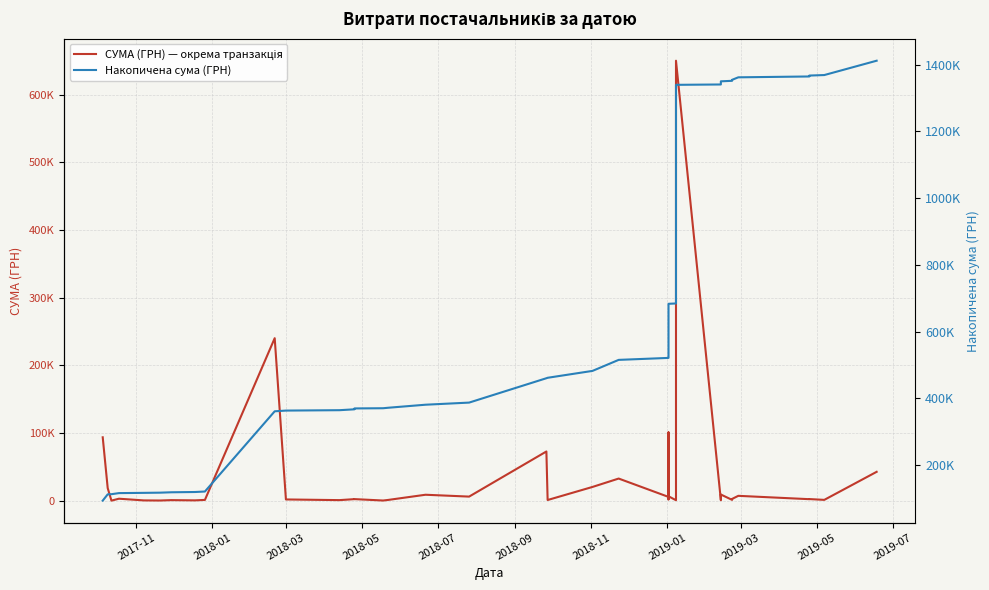

What is the label of the 10th point from the left?

2019-05